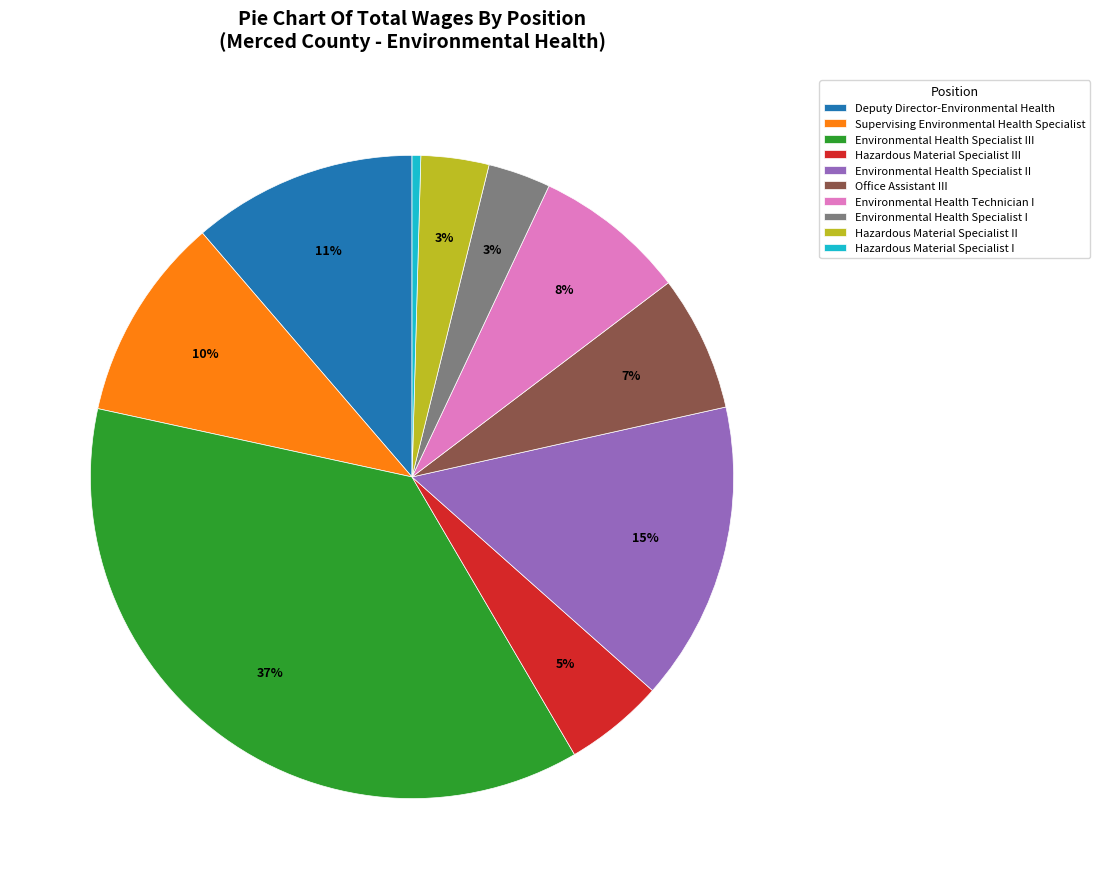

Which has a higher value, Deputy Director-Environmental Health or Environmental Health Specialist III?

Environmental Health Specialist III